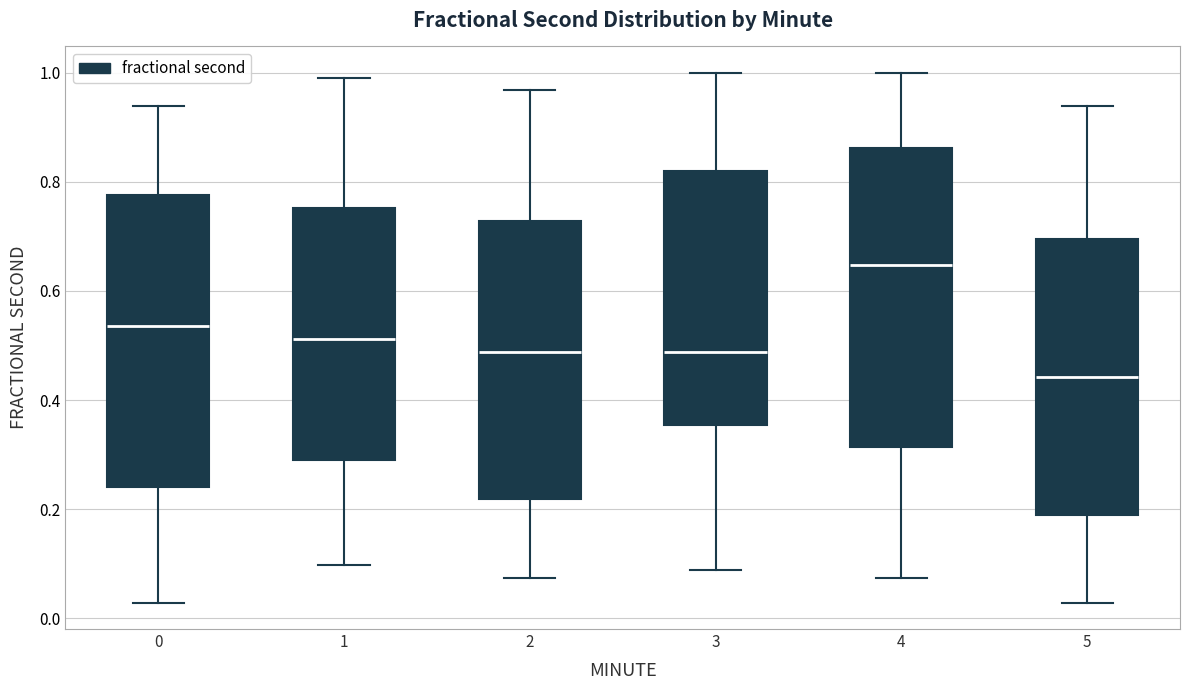

Which box has the lowest median line?

5